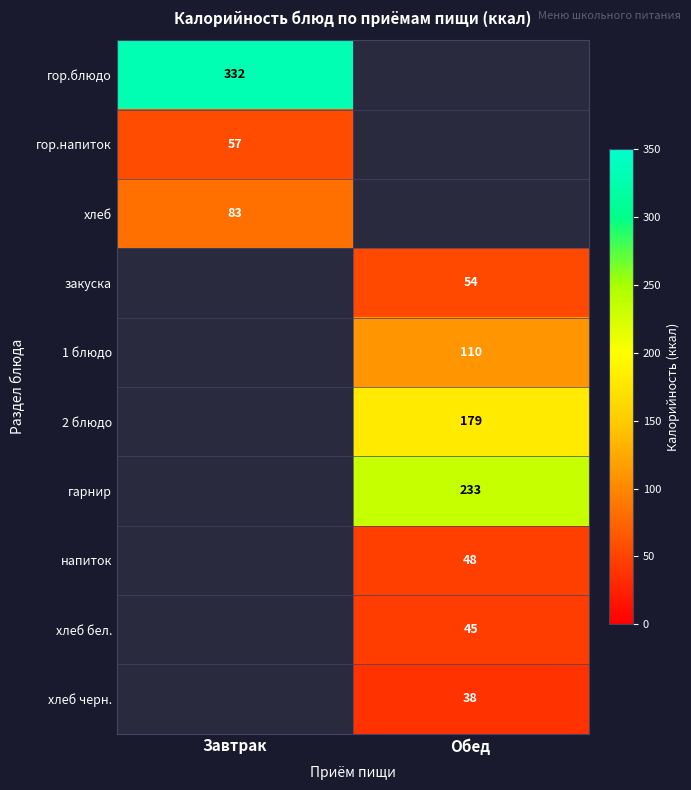

The 2 блюдо series shows 179 at Обед. True or false?

True